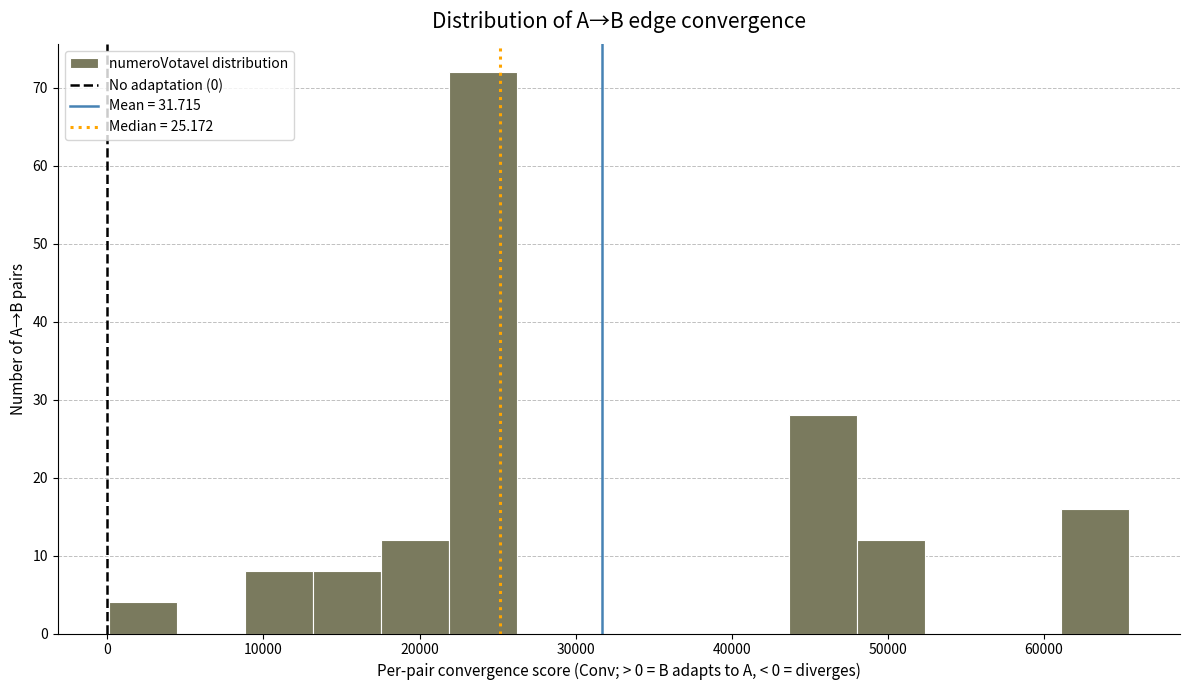

Reading left to right, transcribe this chart: for each bar, give the range it covers on the x-axis and its height. Neither the bar edges nor the heights are printed on the chart, so give them approximately, as read against the axes.

0 to 4000: 4
4000 to 9000: 0
9000 to 13000: 8
13000 to 18000: 8
18000 to 22000: 12
22000 to 26000: 72
26000 to 31000: 0
31000 to 35000: 0
35000 to 39000: 0
39000 to 44000: 0
44000 to 48000: 28
48000 to 52000: 12
52000 to 57000: 0
57000 to 61000: 0
61000 to 65000: 16